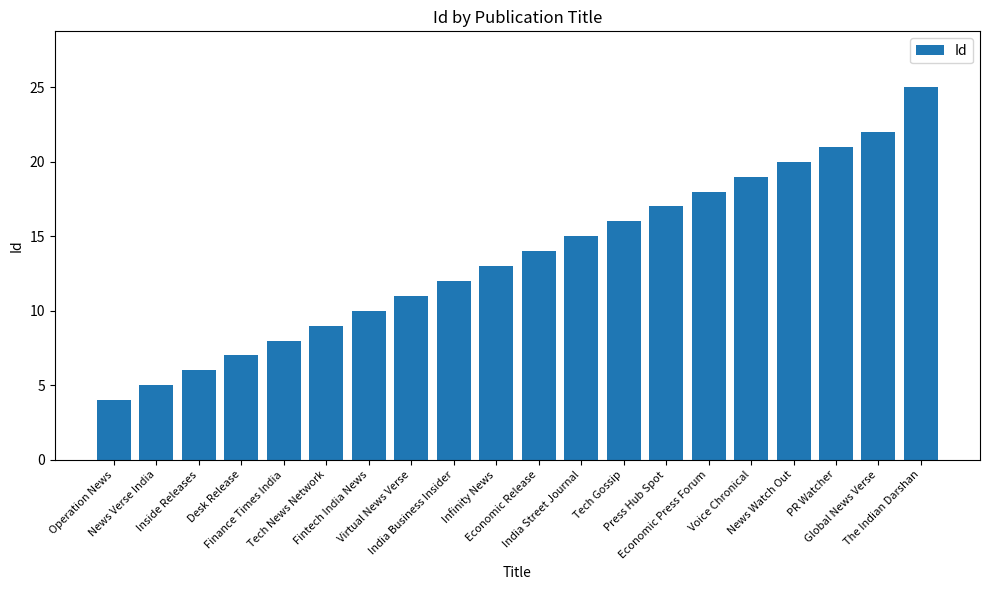

Reading right to left, list all the values displayed in this chart.

25	22	21	20	19	18	17	16	15	14	13	12	11	10	9	8	7	6	5	4